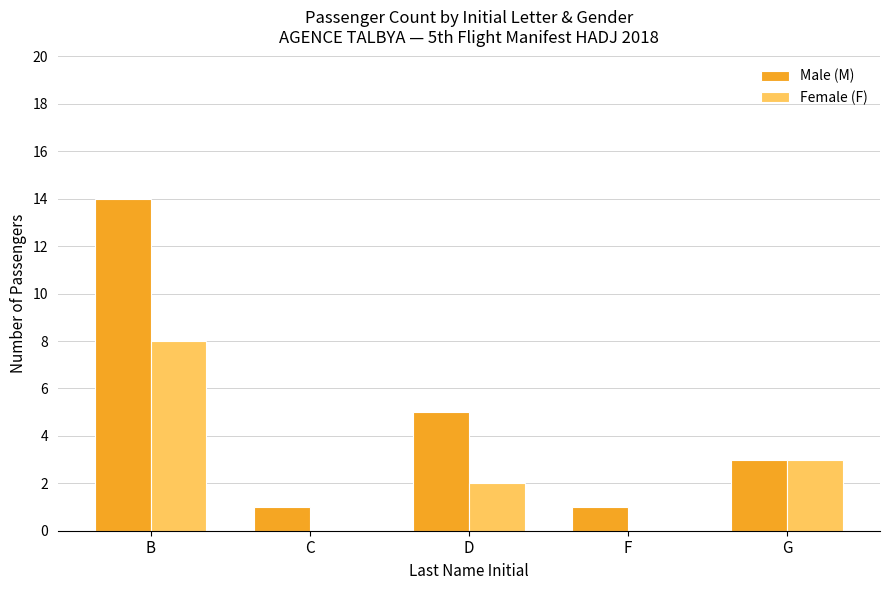

True or false: Male (M) has a value of 0 at F.

False